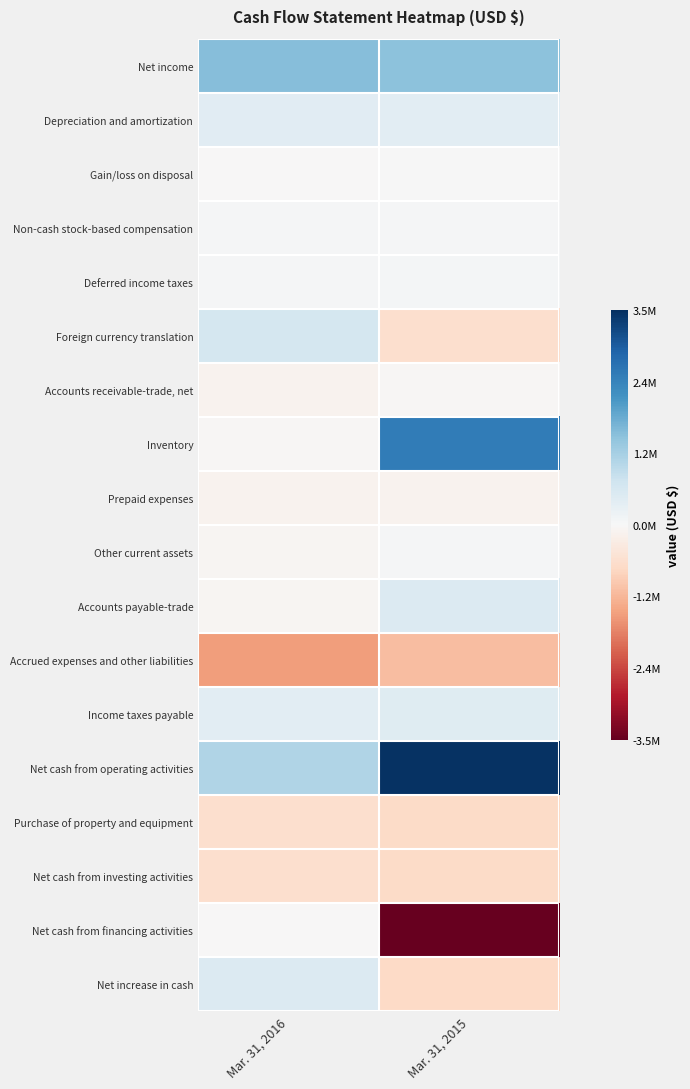

Which series has the largest range (max minus min)?

Net cash from financing activities